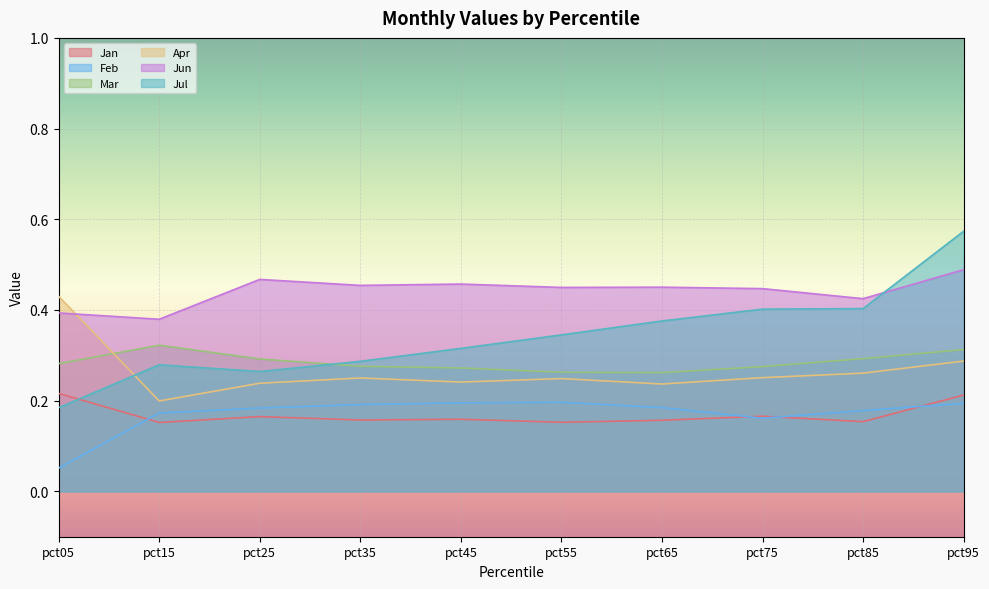

The Apr series shows 0.3 at pct35. True or false?

True